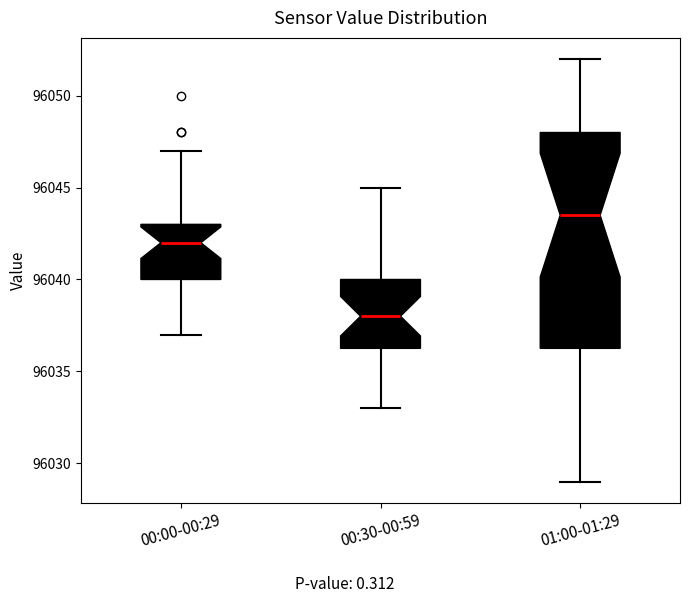

Where is the upper edge of the box for 00:30-00:59 on the y-axis? The values are not printed on the chart, so give them approximately, as read against the axis.

96040.0